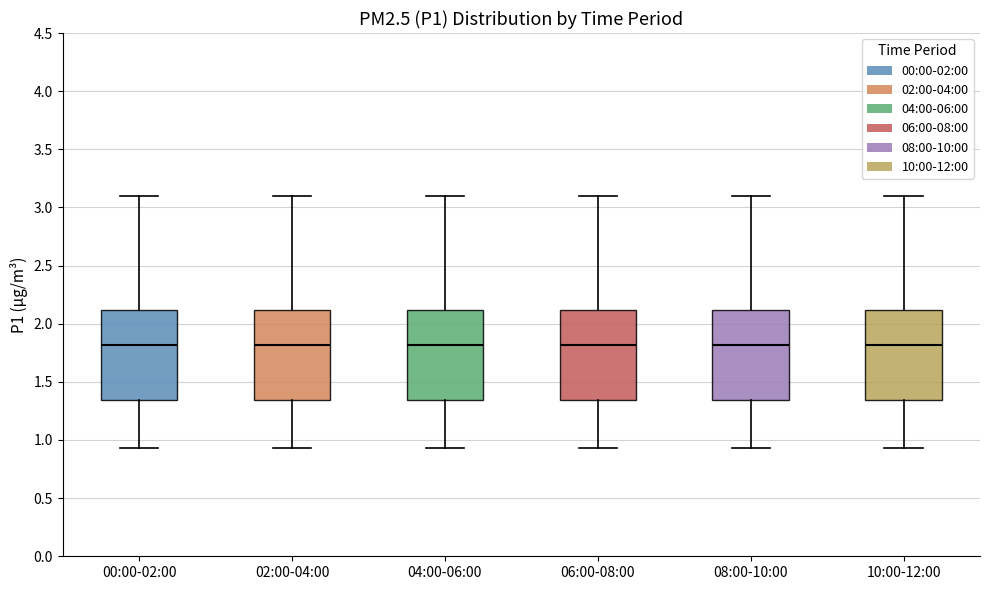

Reading left to right, read every box against the y-axis: the position of its median line, the range the box covers, and the ends of its whiskers. The values are not printed on the chart, so give them approximately, as read against the axis.

00:00-02:00: median 1.80, box 1.35 to 2.10, whiskers 0.95 to 3.10
02:00-04:00: median 1.80, box 1.35 to 2.10, whiskers 0.95 to 3.10
04:00-06:00: median 1.80, box 1.35 to 2.10, whiskers 0.95 to 3.10
06:00-08:00: median 1.80, box 1.35 to 2.10, whiskers 0.95 to 3.10
08:00-10:00: median 1.80, box 1.35 to 2.10, whiskers 0.95 to 3.10
10:00-12:00: median 1.80, box 1.35 to 2.10, whiskers 0.95 to 3.10